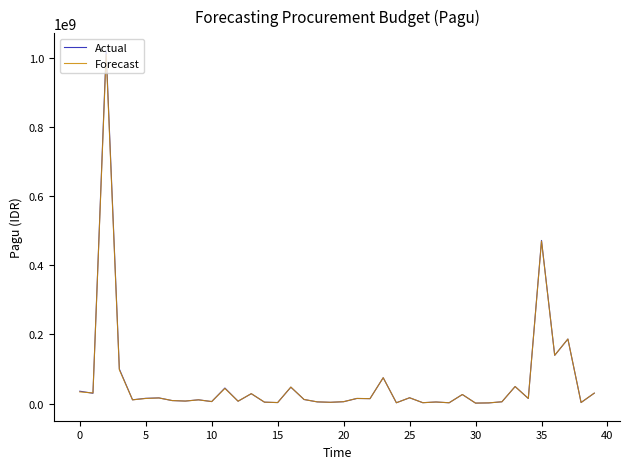

What is the smallest value displayed?

1578472